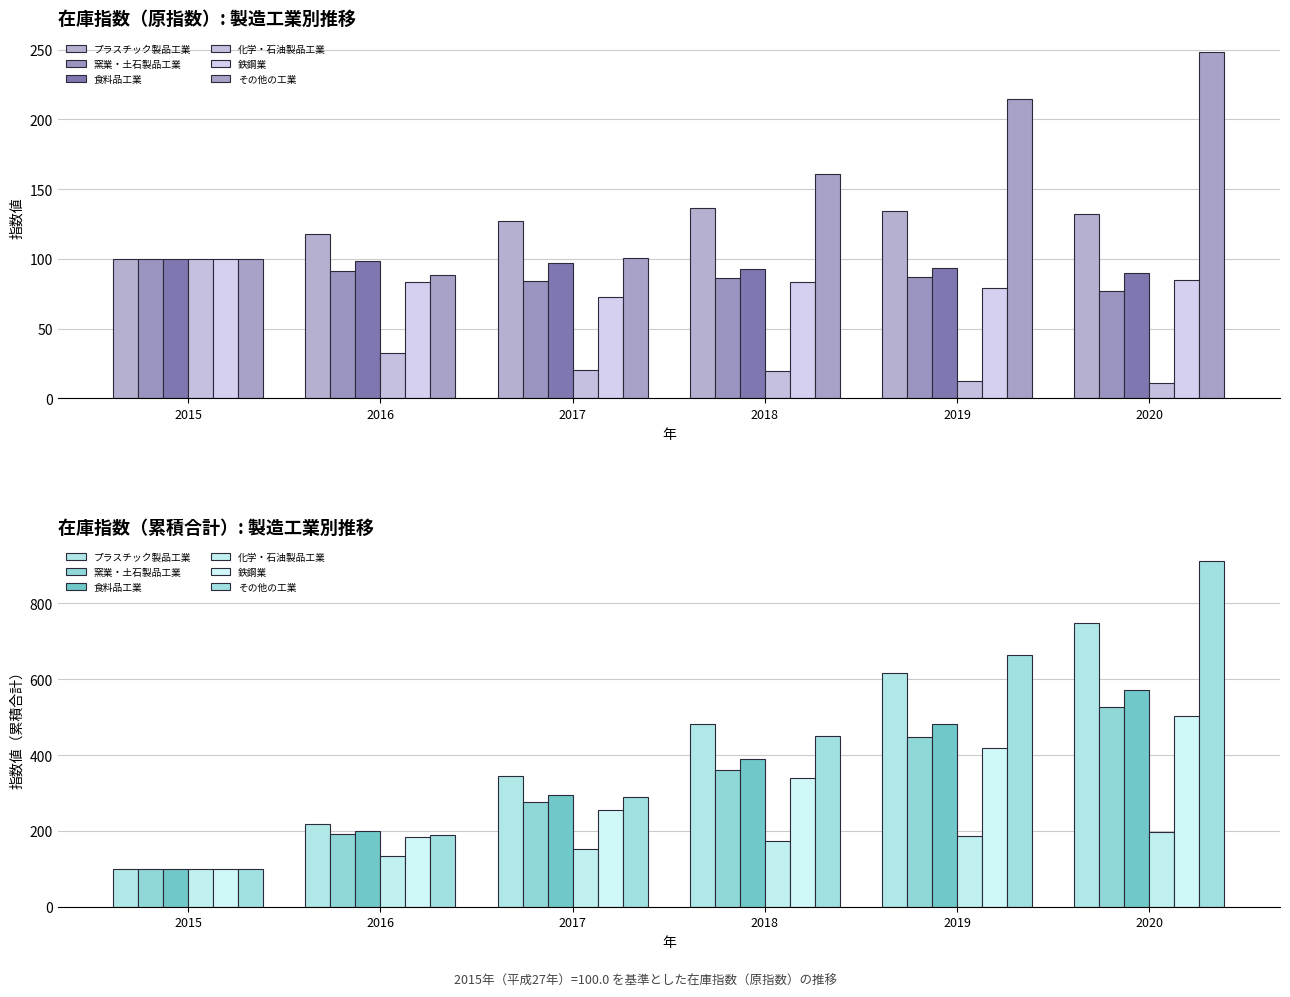

At which category is the sum across all series the highest?

2020